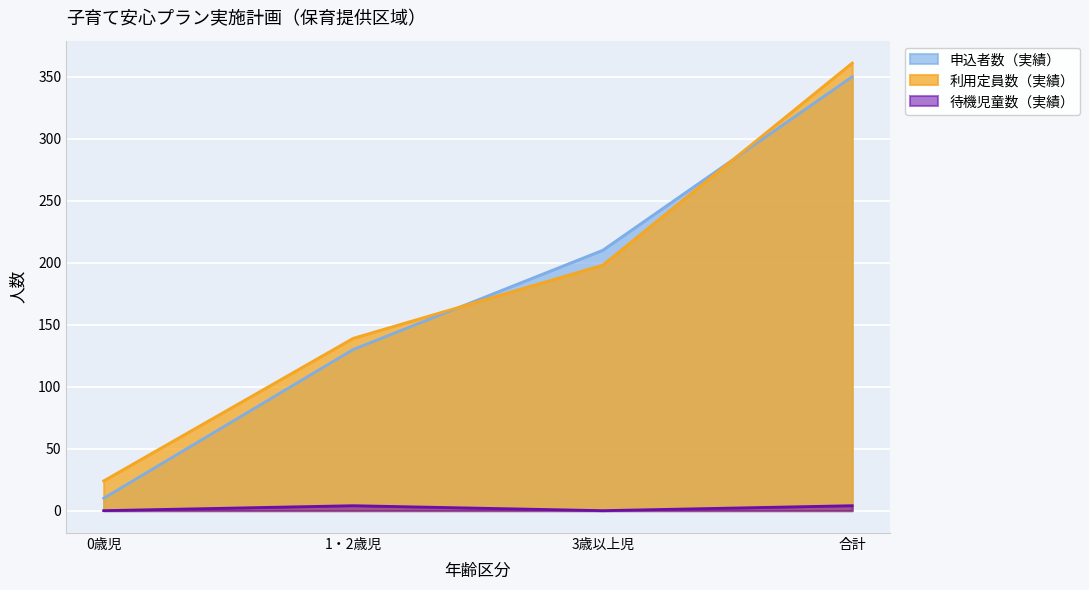

True or false: 申込者数（実績） has a value of 13 at 0歳児.

False